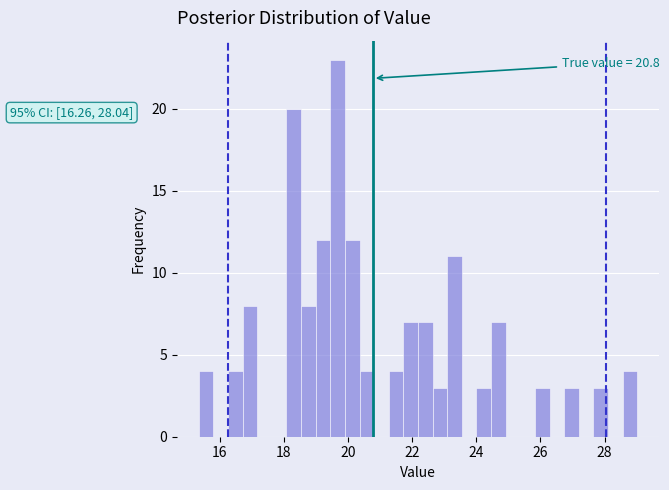

Read against the x-axis, roughly where is the centre of the tallest bar?

19.6